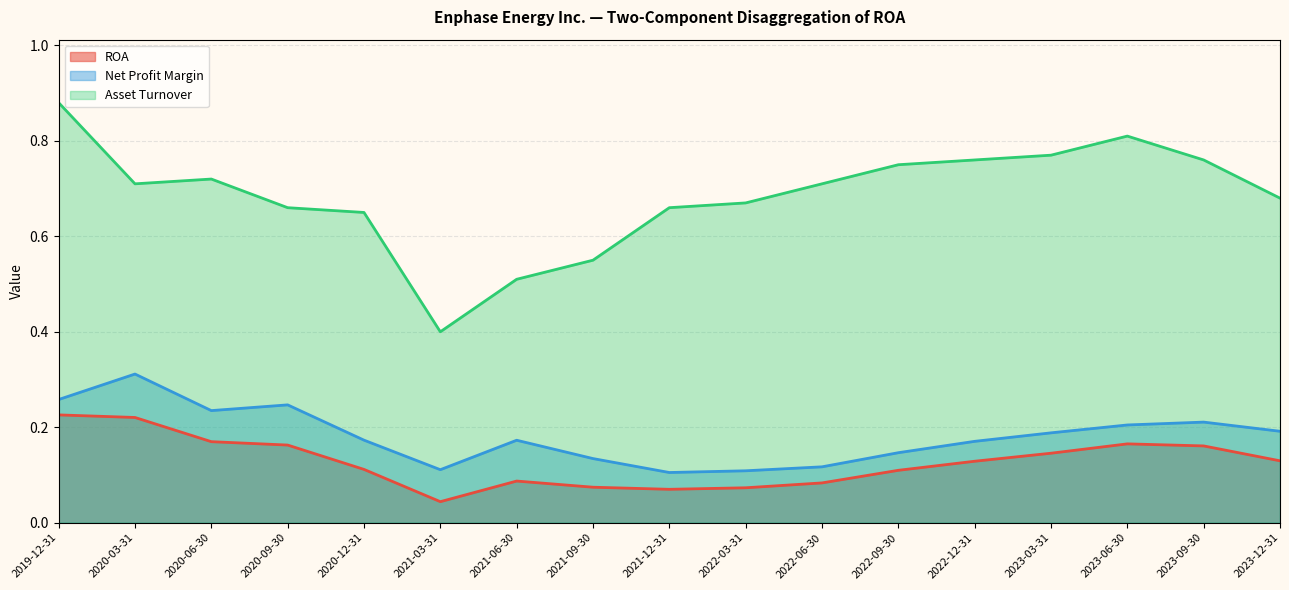

Count the number of data series in this chart.

3